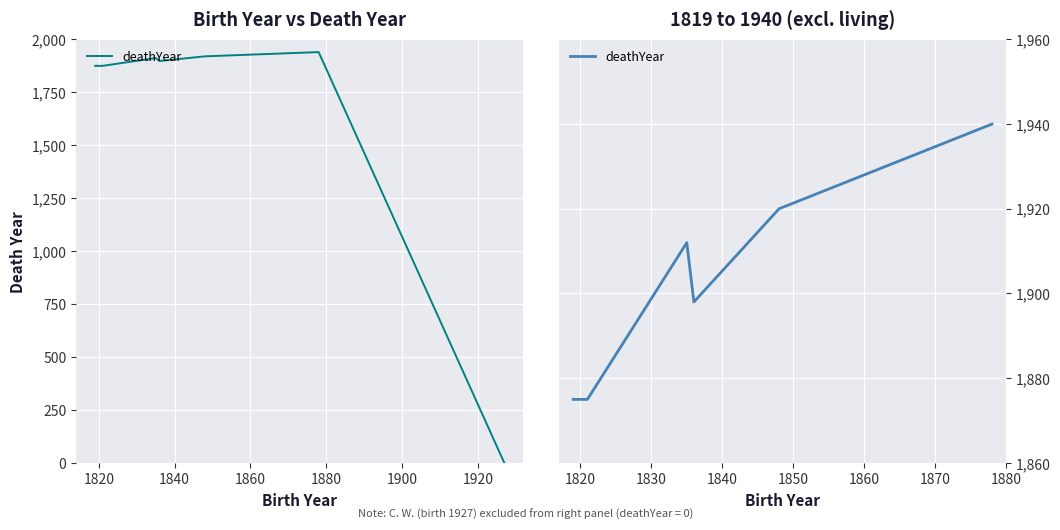

How many interior local peaks (higher than both neighbors) does the data have?

1